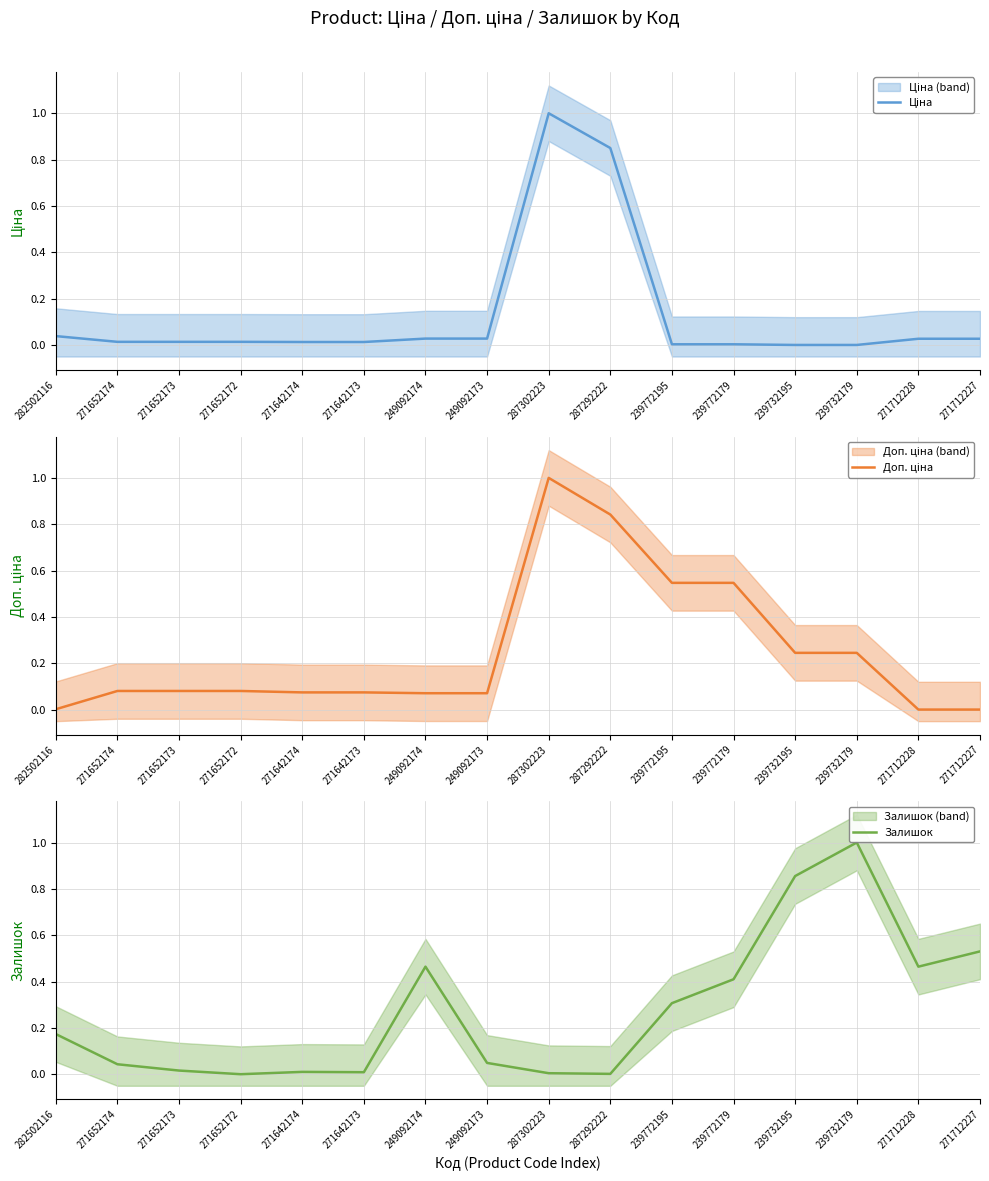

Where is the first local maximum for Доп. ціна?

287302223